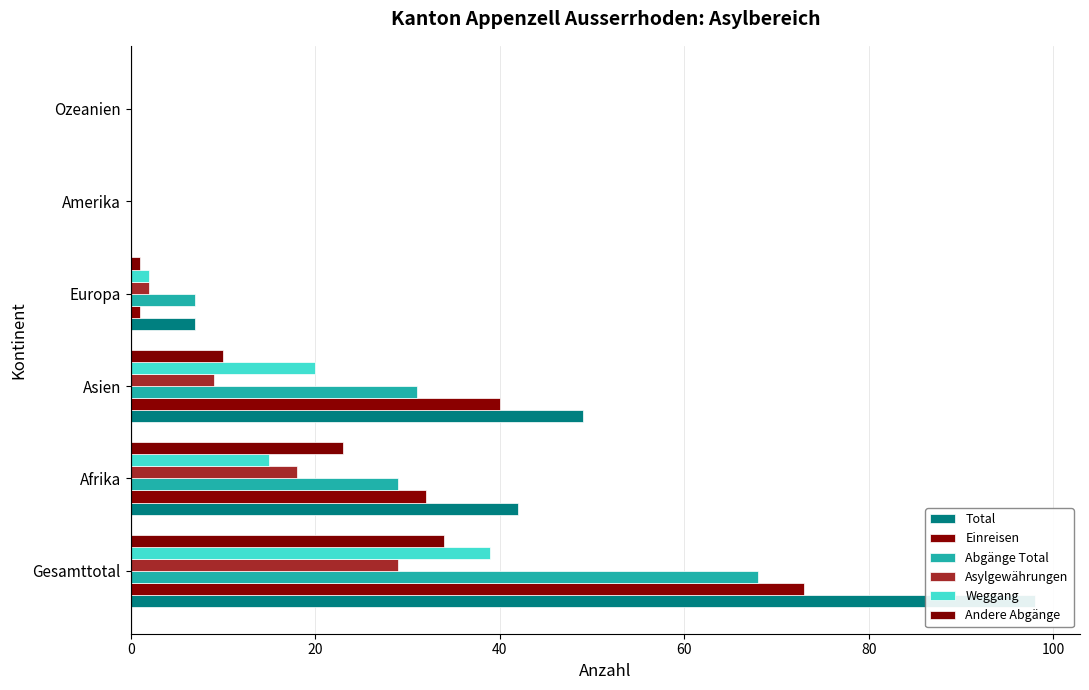

What are all the series names shown in the legend?

Total, Einreisen, Abgänge Total, Asylgewährungen, Weggang, Andere Abgänge